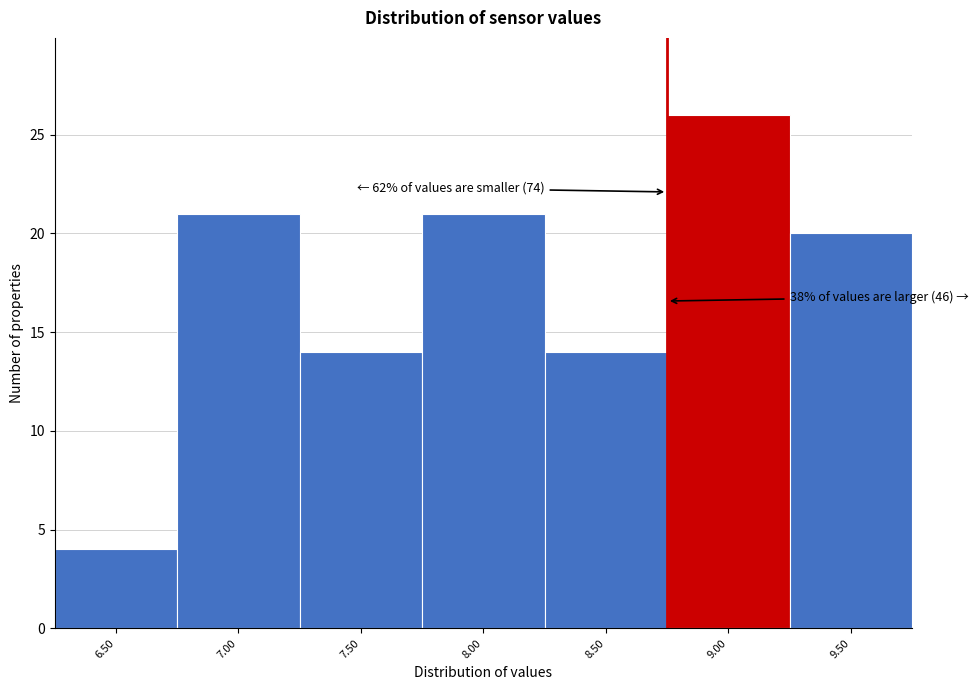

Reading left to right, list all the values displayed in this chart.

6.50=4	7.00=21	7.50=14	8.00=21	8.50=14	9.00=26	9.50=20